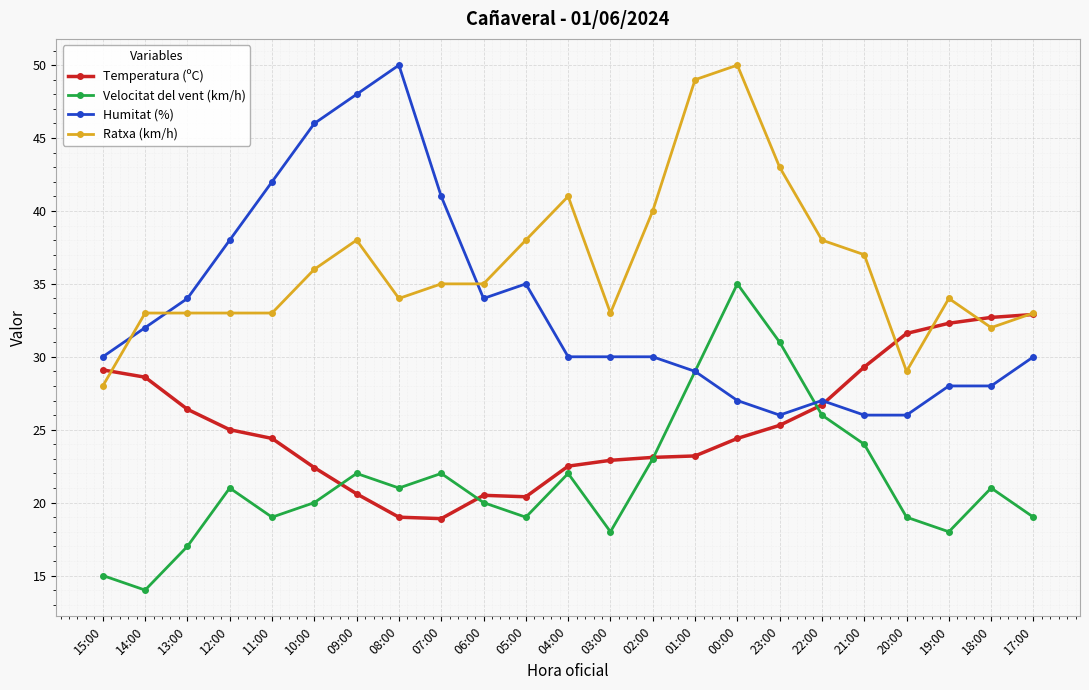

What is the label of the 4th point from the right?

20:00